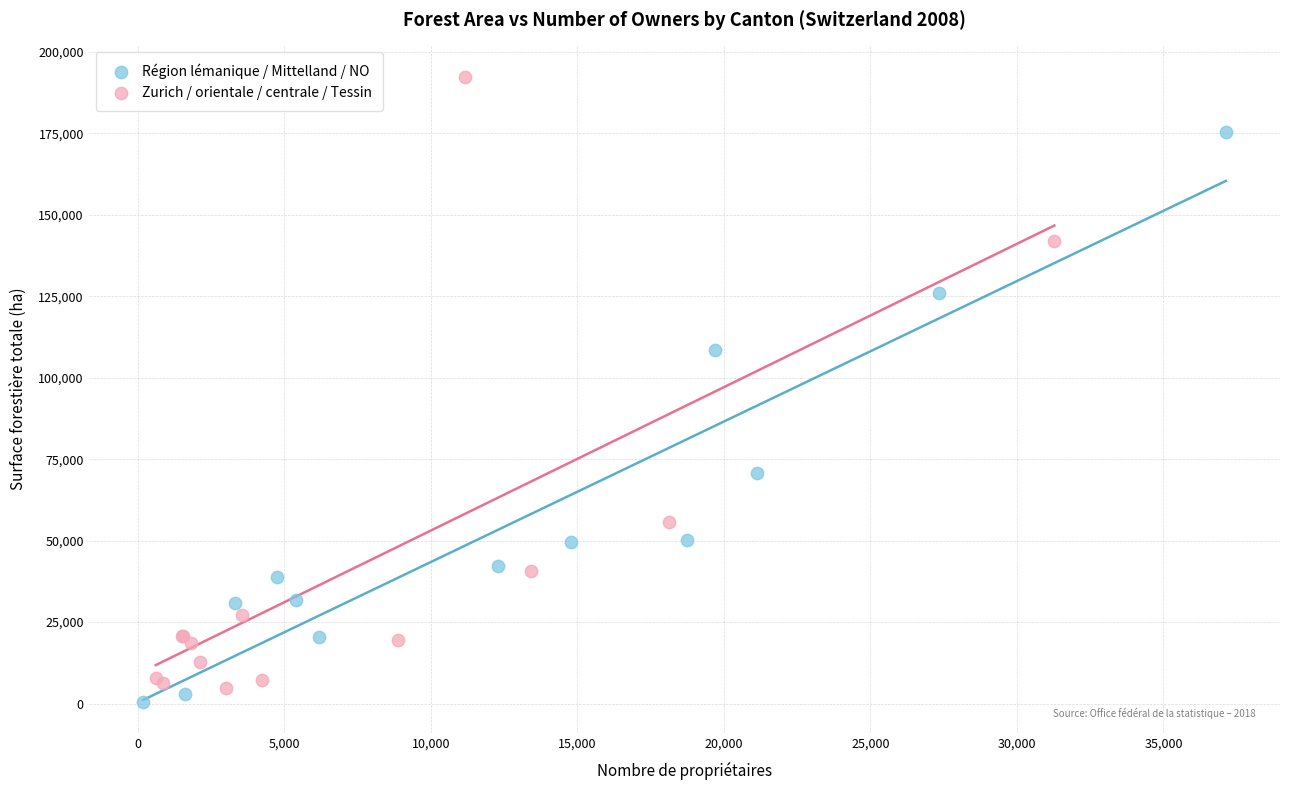

Which series reaches the maximum Y coordinate?

Zurich / orientale / centrale / Tessin